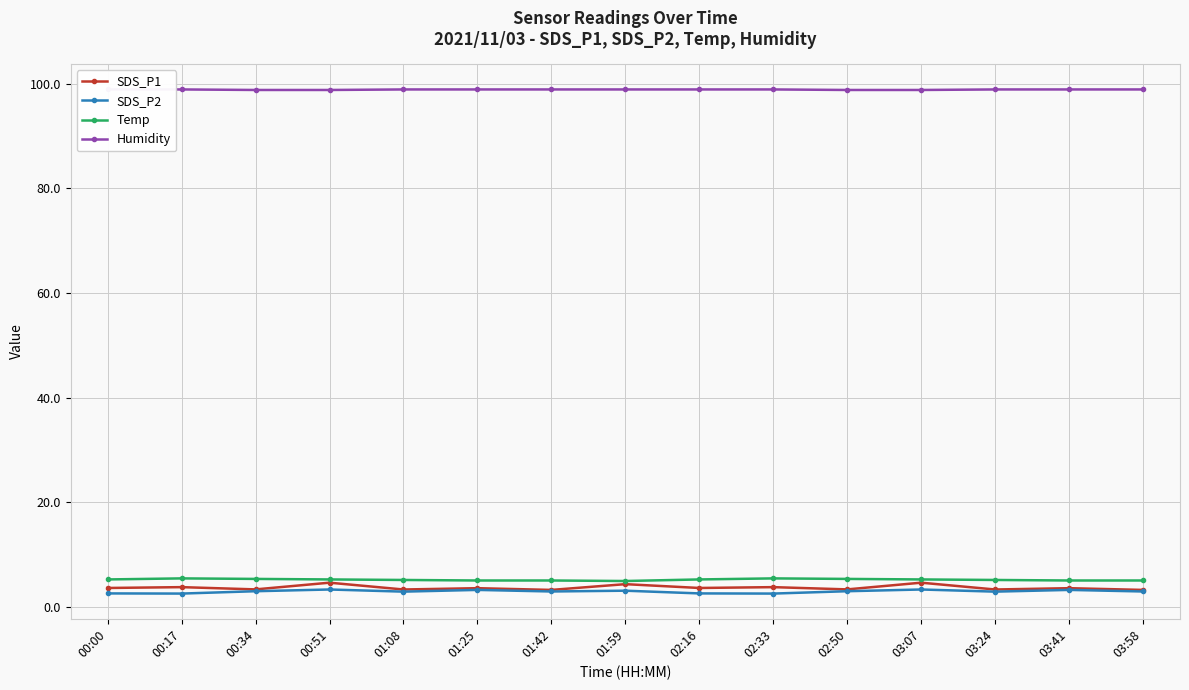

In SDS_P1, how many points are lower than both neighbors (excluding endpoints)?

6